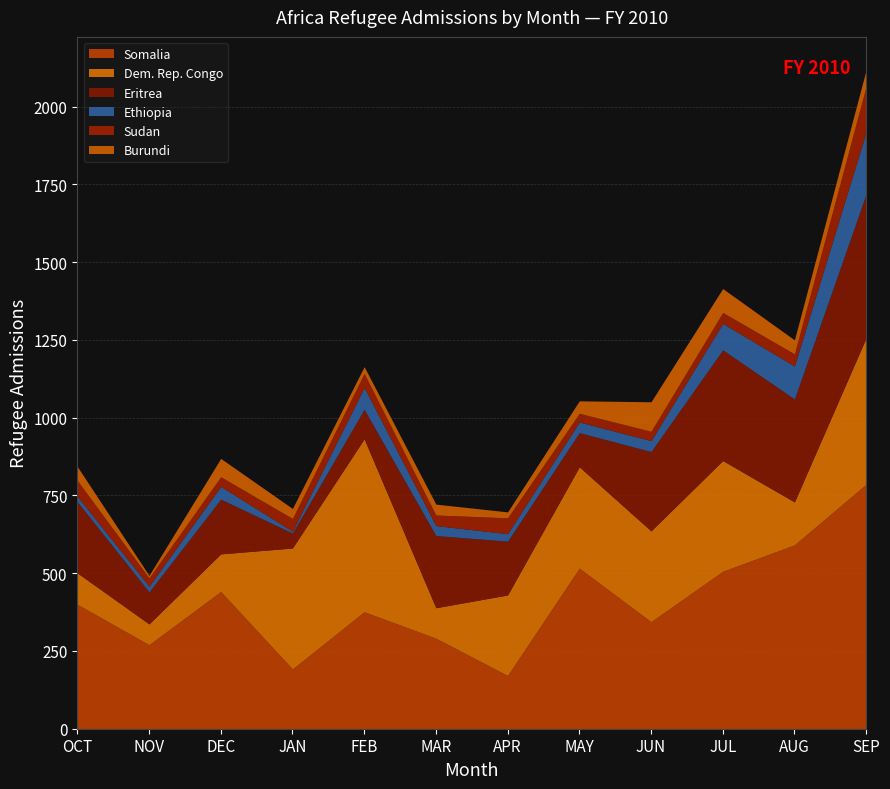

True or false: Eritrea and Sudan intersect in this chart.

False